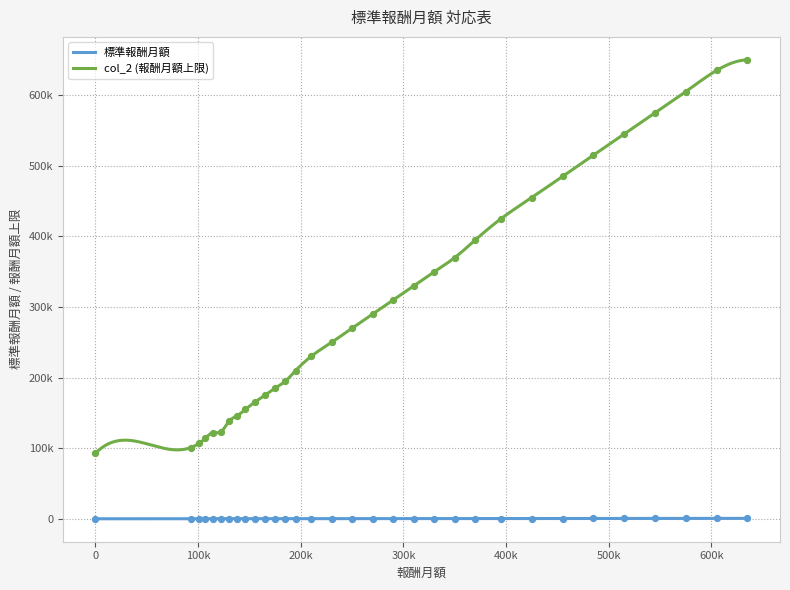

Which series contains the highest Y value?

col_2